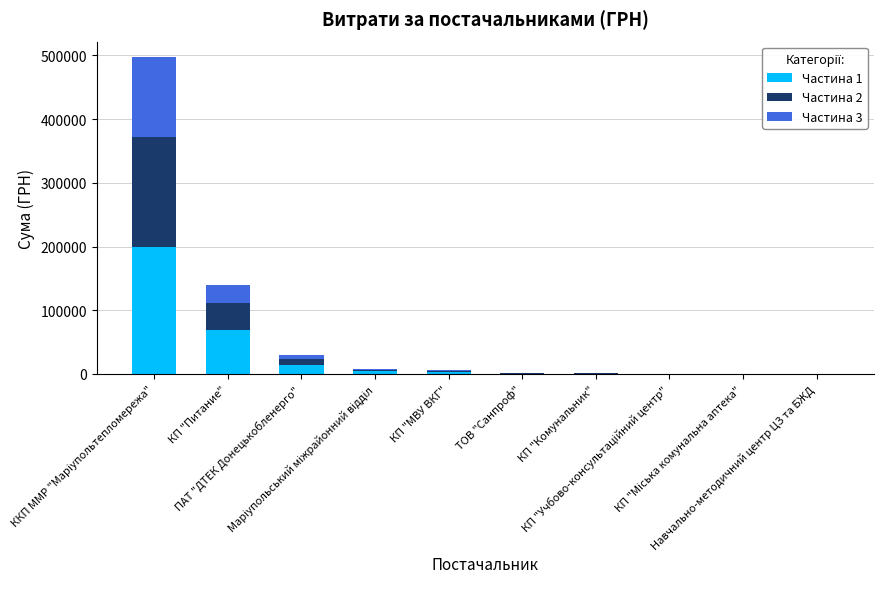

What is the maximum value for Частина 1?

198718.6